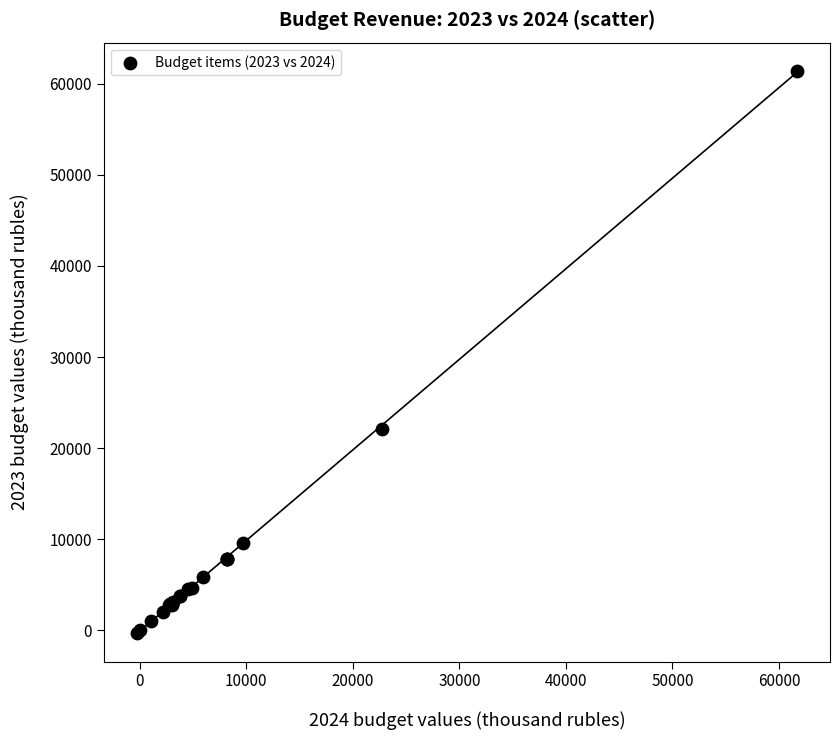

What Y value in the scatter plot is closest to 30578?

22143.1